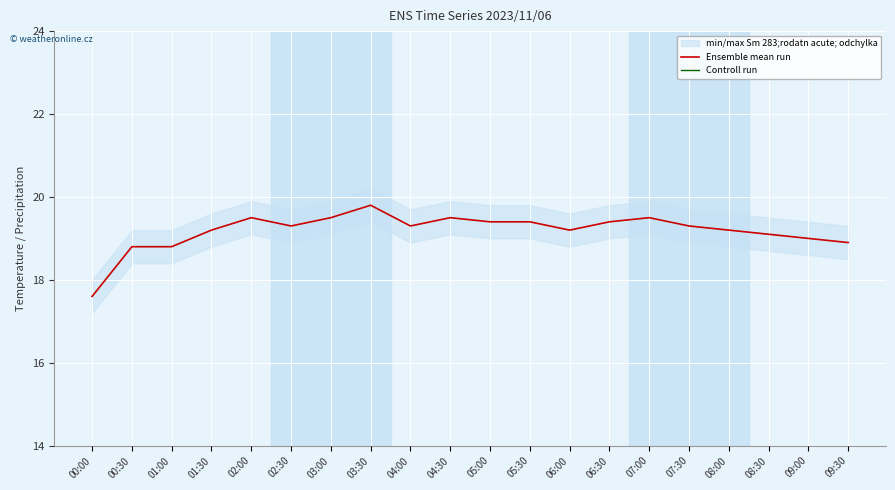

Is it true that Controll run equals 0.0 at 01:00?

True